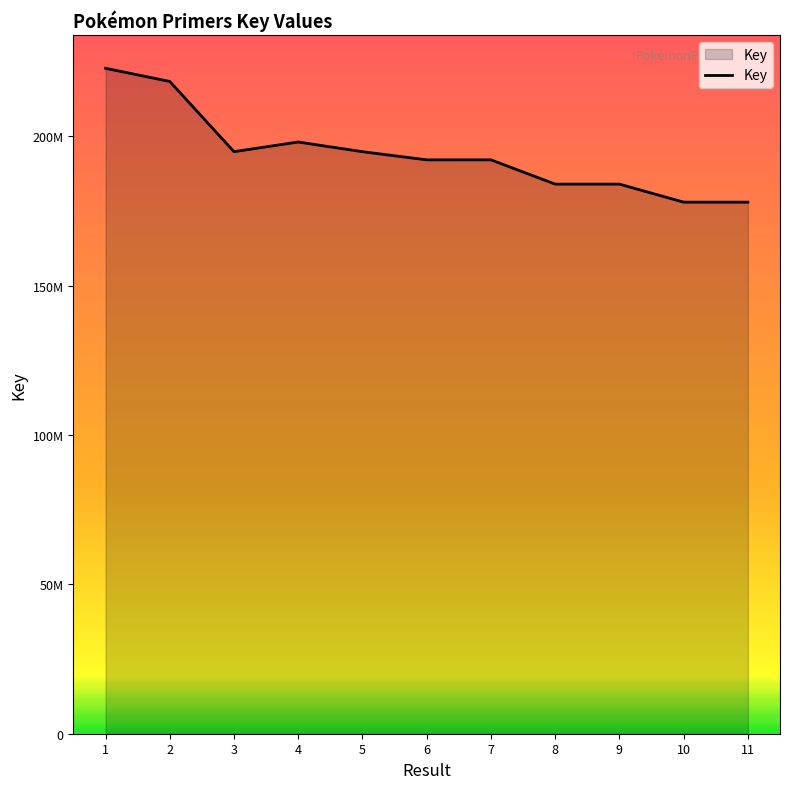

Is this an area chart (filled region under the line)?

Yes